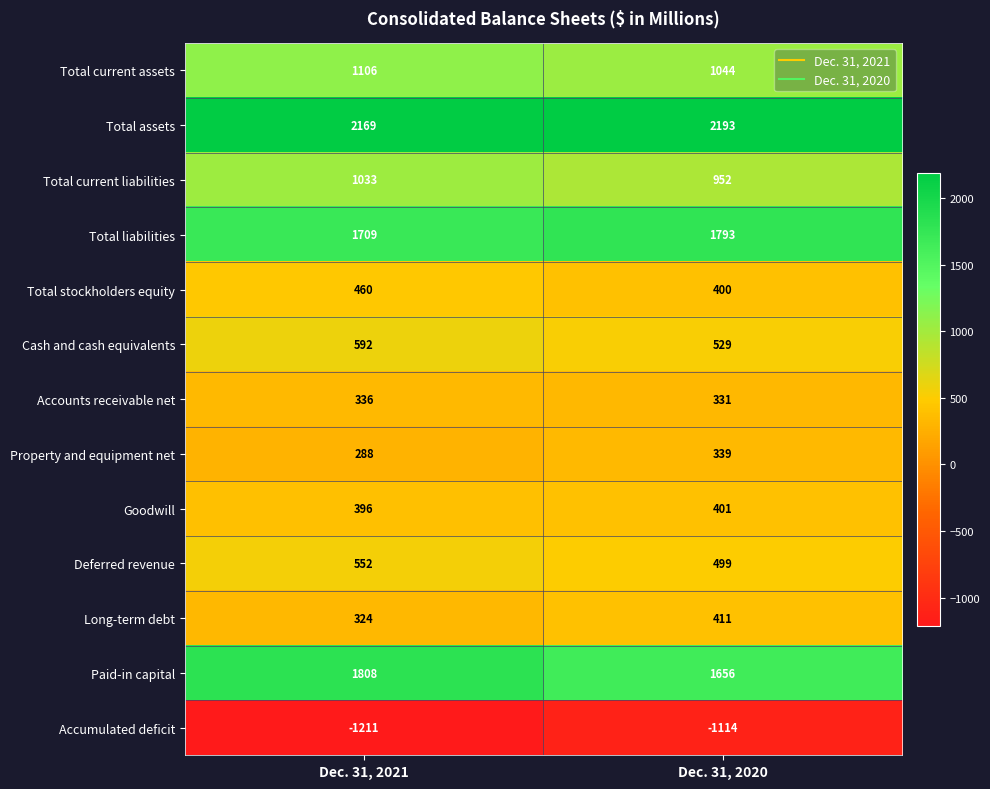

Reading left to right, transcribe all the data shown in this chart.

Total current assets: 1106	1044
Total assets: 2169	2193
Total current liabilities: 1033	952
Total liabilities: 1709	1793
Total stockholders equity: 460	400
Cash and cash equivalents: 592	529
Accounts receivable net: 336	331
Property and equipment net: 288	339
Goodwill: 396	401
Deferred revenue: 552	499
Long-term debt: 324	411
Paid-in capital: 1808	1656
Accumulated deficit: -1211	-1114